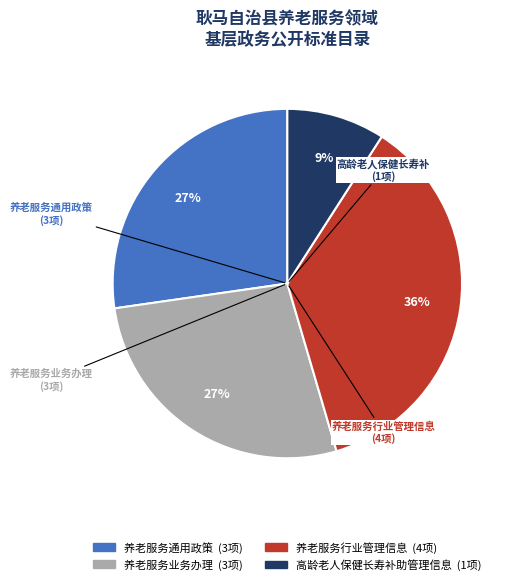

Is there a majority slice in this chart?

No